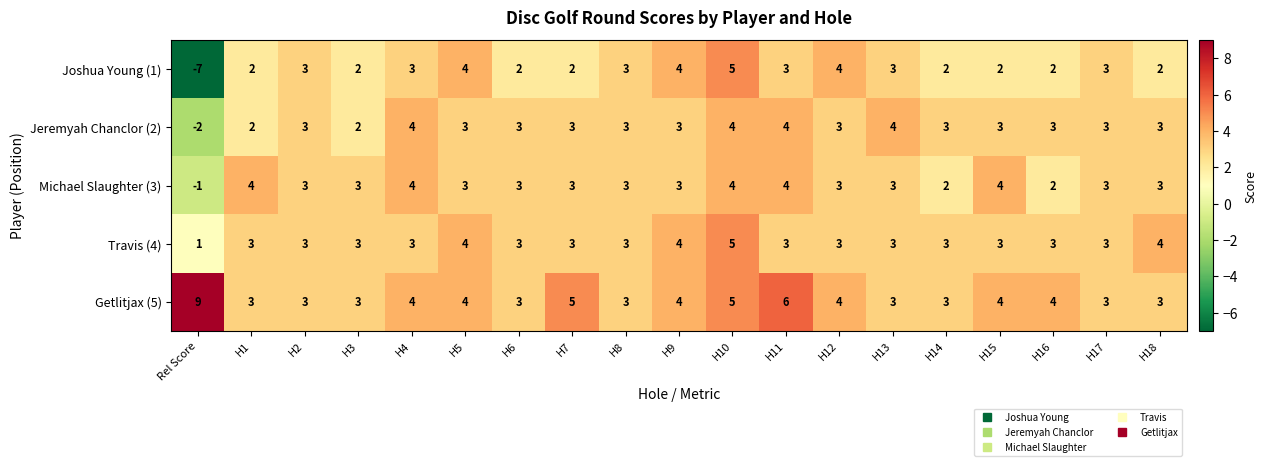

Which series has the largest total across all categories?

Getlitjax (5)